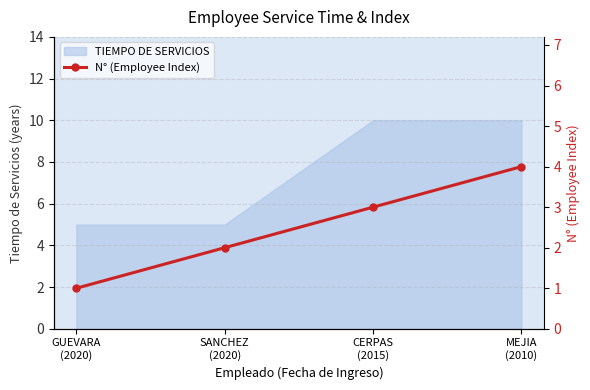

Where does the data first go above 3?

MEJIA
(2010)